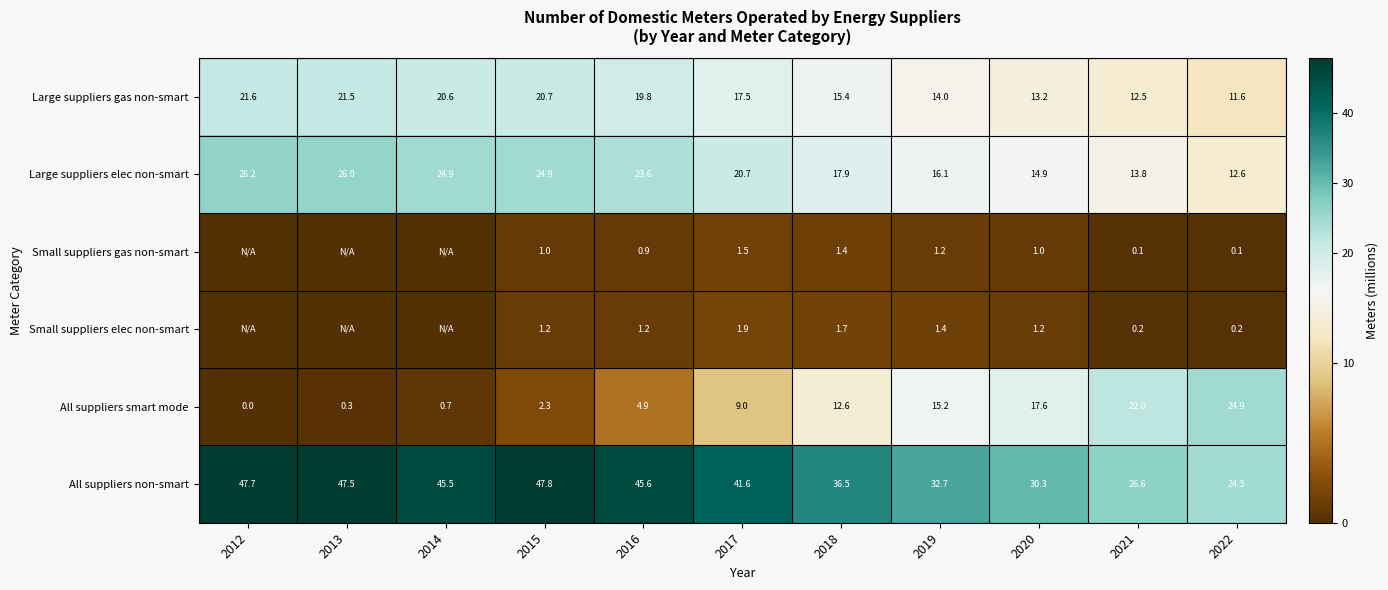

What is the difference between the maximum and minimum values in the Large suppliers elec non-smart series?

13.6